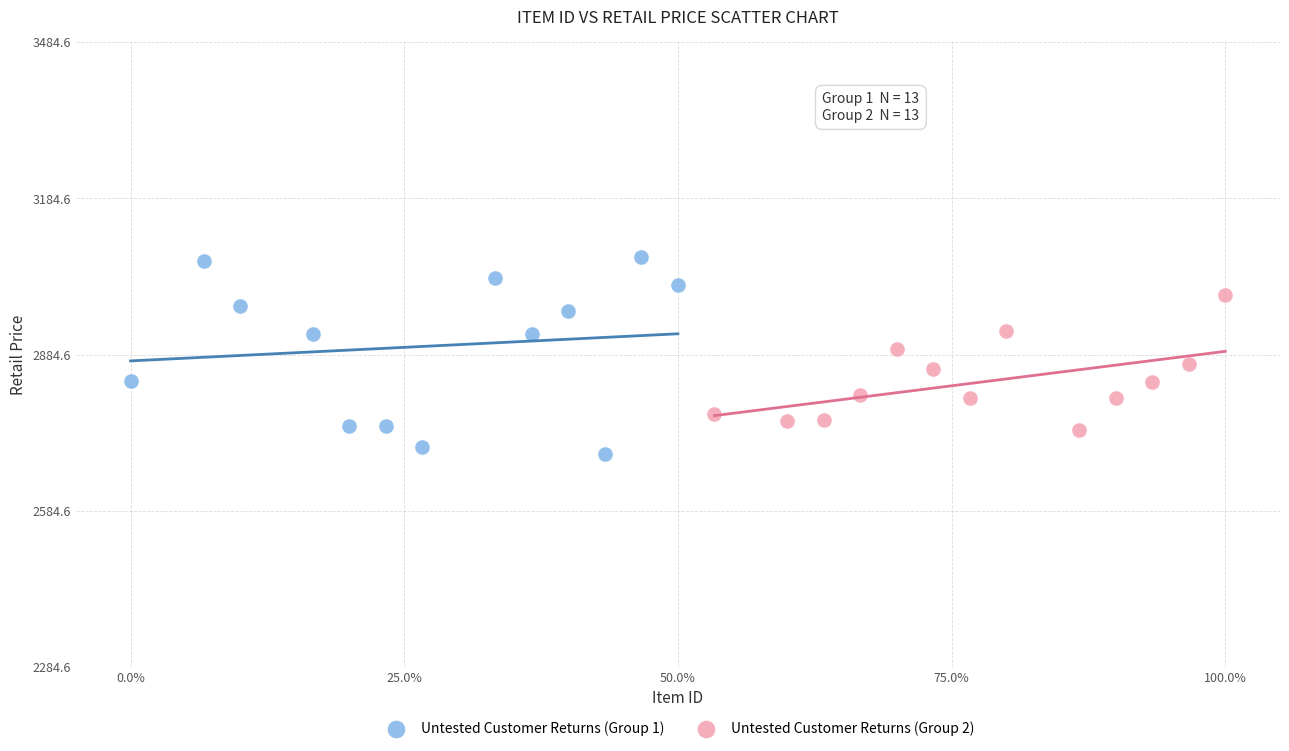

Which series has the largest Y range (max minus min)?

Untested Customer Returns (Group 1)